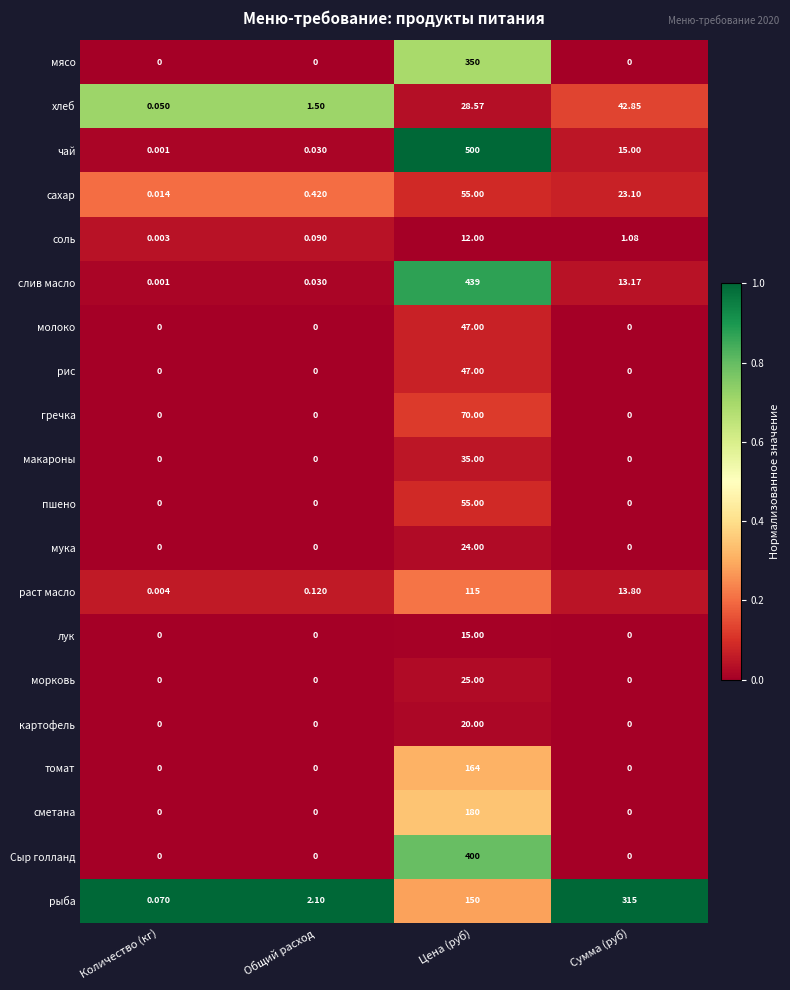

Which series has the widest spread of values?

чай